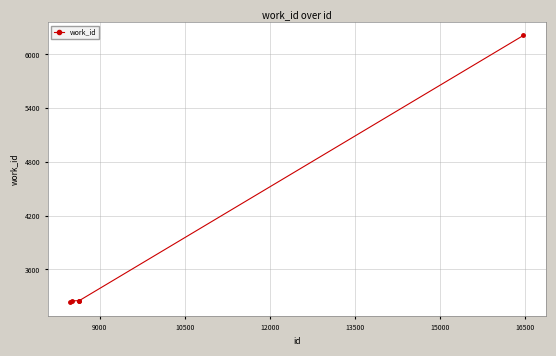

What is the value of the 4th point from the left?

3250